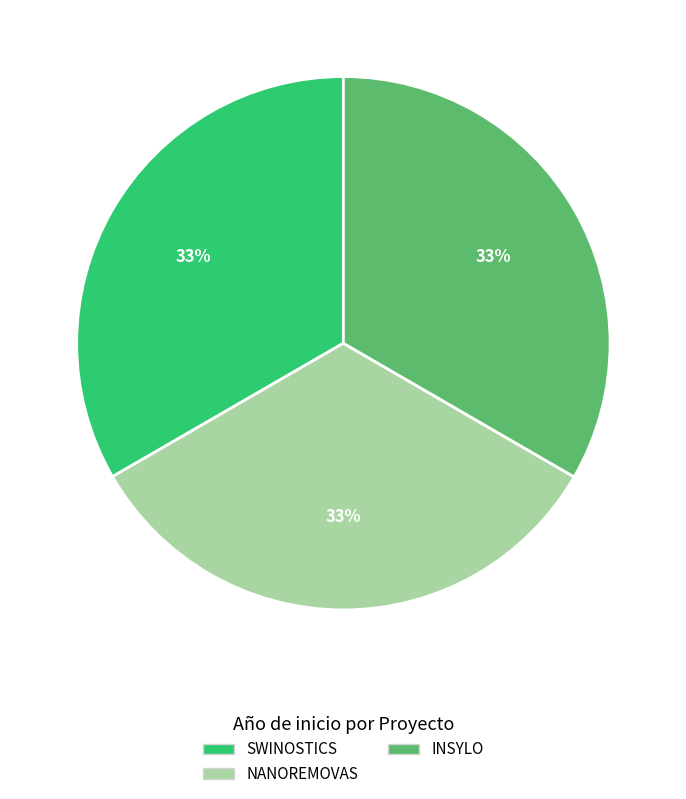

To the nearest percent, what percentage of the pie is INSYLO?

33%